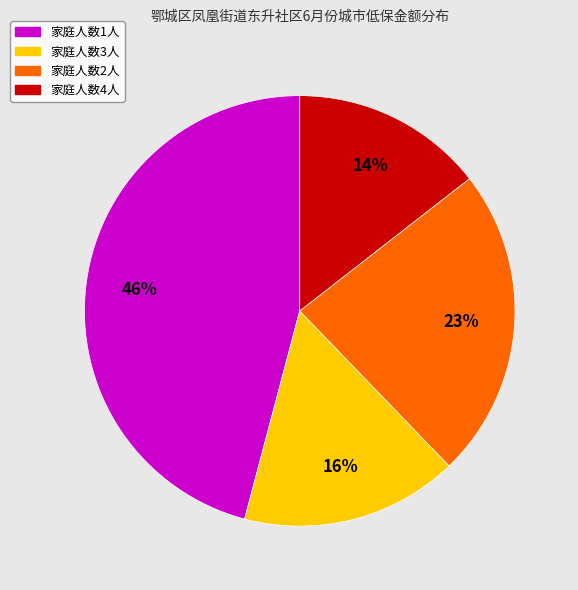

To the nearest percent, what is the average slice percentage?

25%